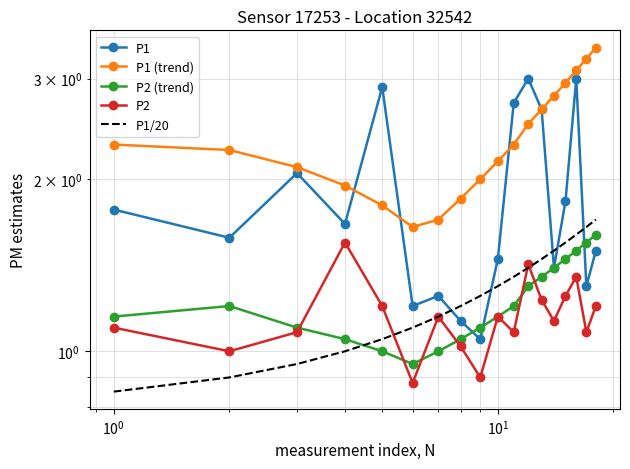

What is the value of the P1 point at the 16th from the left?

3.0